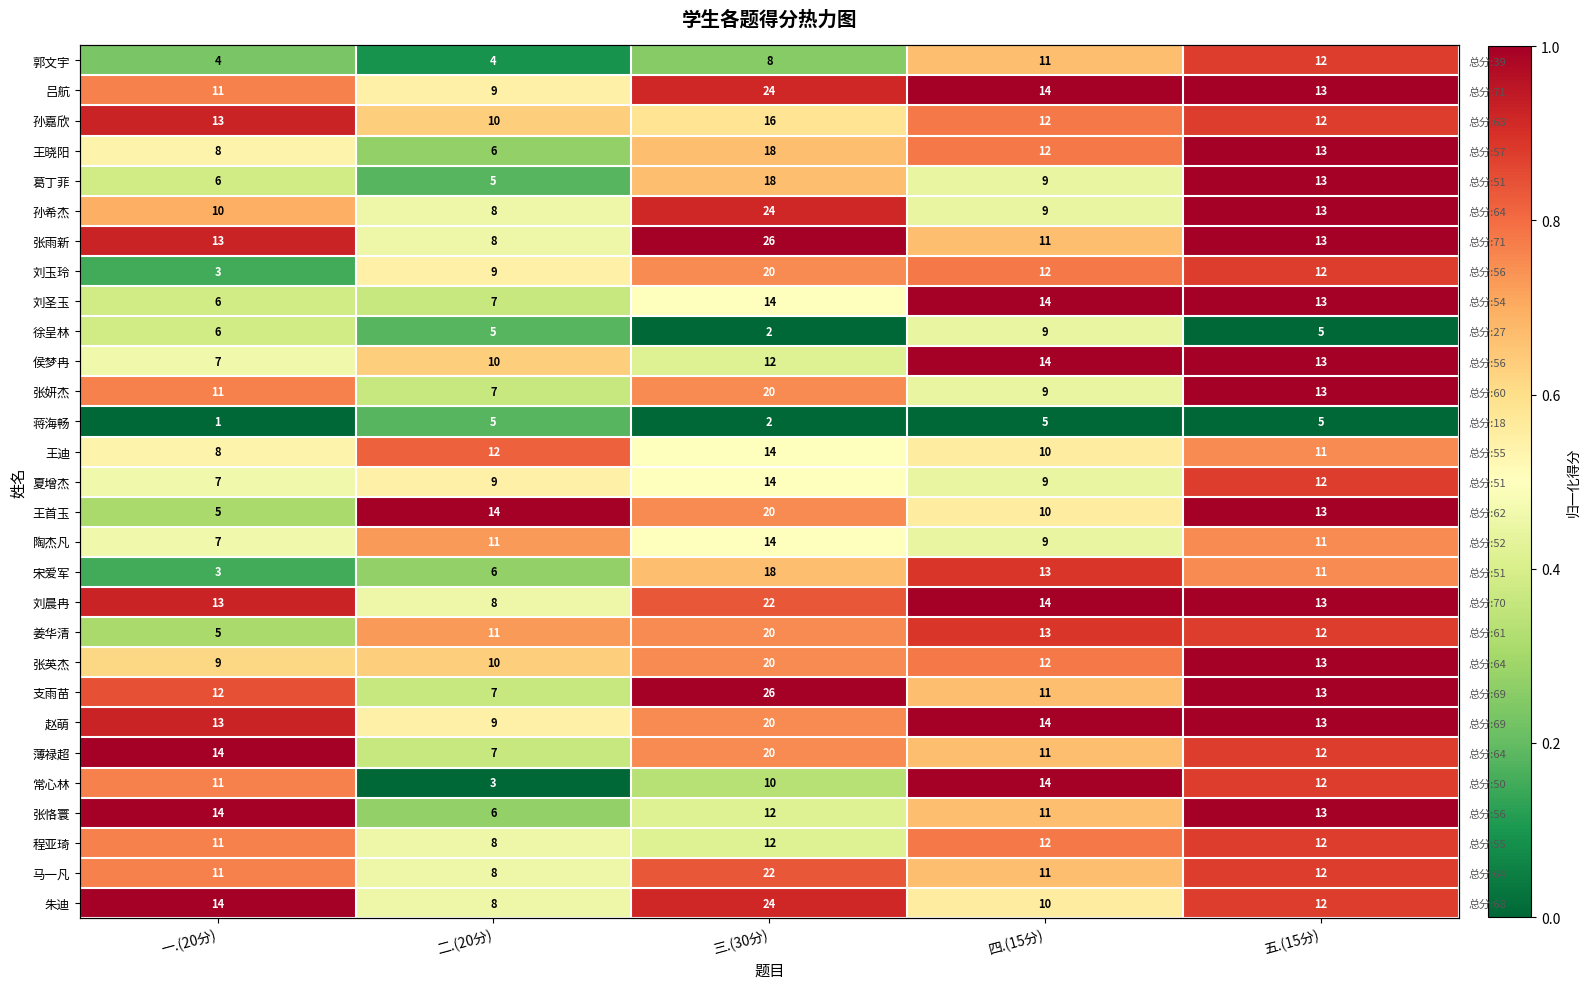

The 张英杰 series shows 1.1 at 三.(30分). True or false?

False